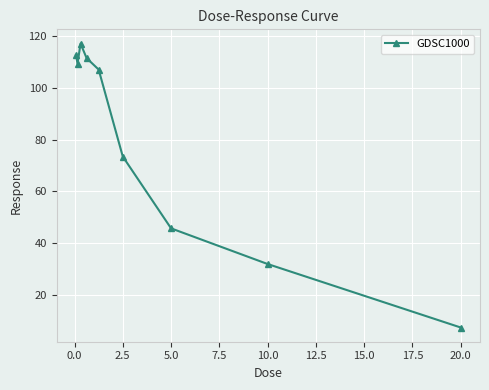

What is the value of the 1st point from the left?

112.5